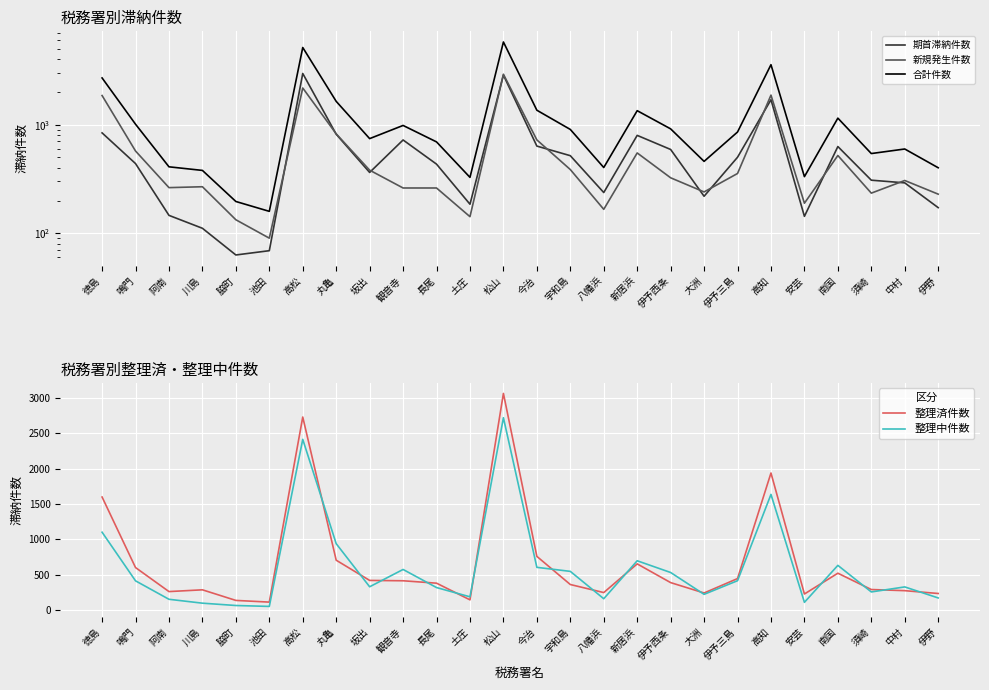

Where does the 整理済件数 series first go above 386?

徳島